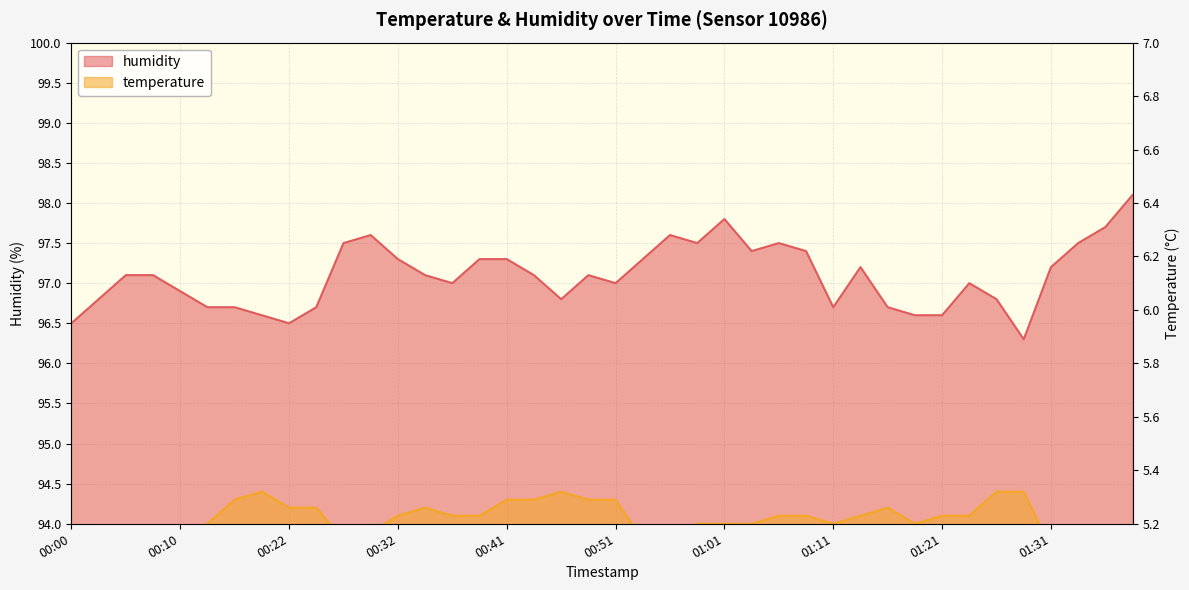

Between 01:13 and 01:21, which series saw the biggest shift?

humidity